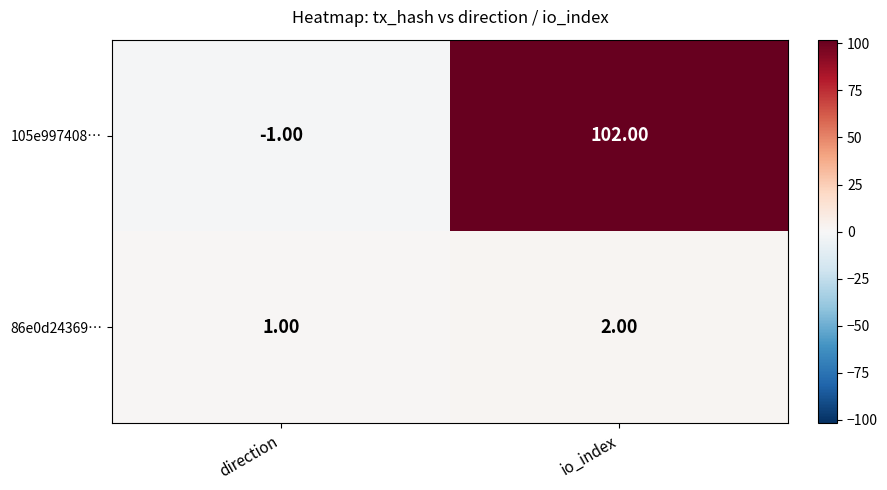

How many series are shown in this chart?

2